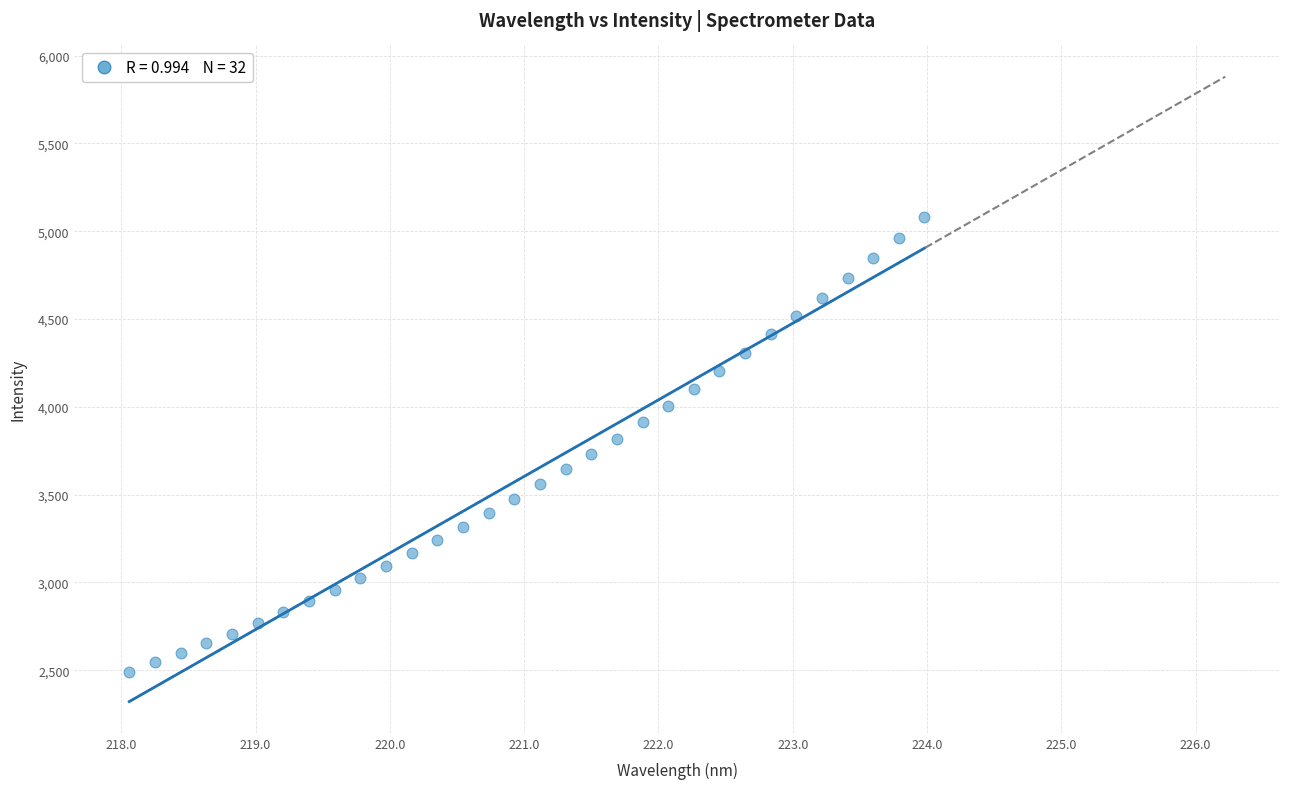

What is the range of X values (max minus min)?

5.9